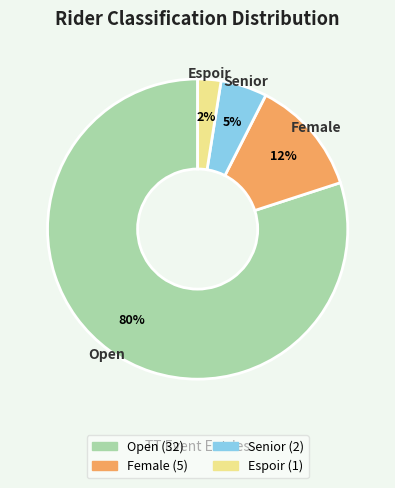

How many segments does this pie chart have?

4